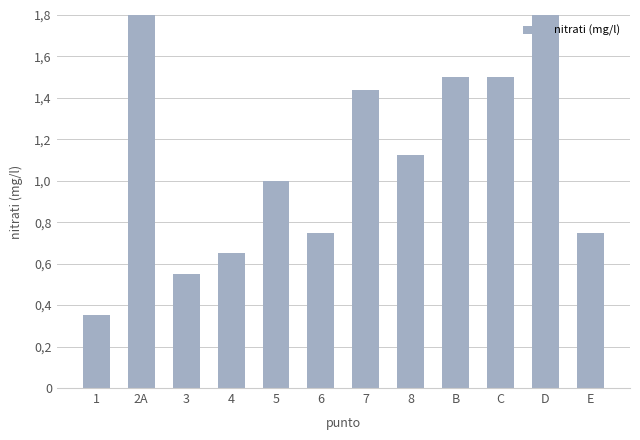

Where is the data nearest to the value 1?

5